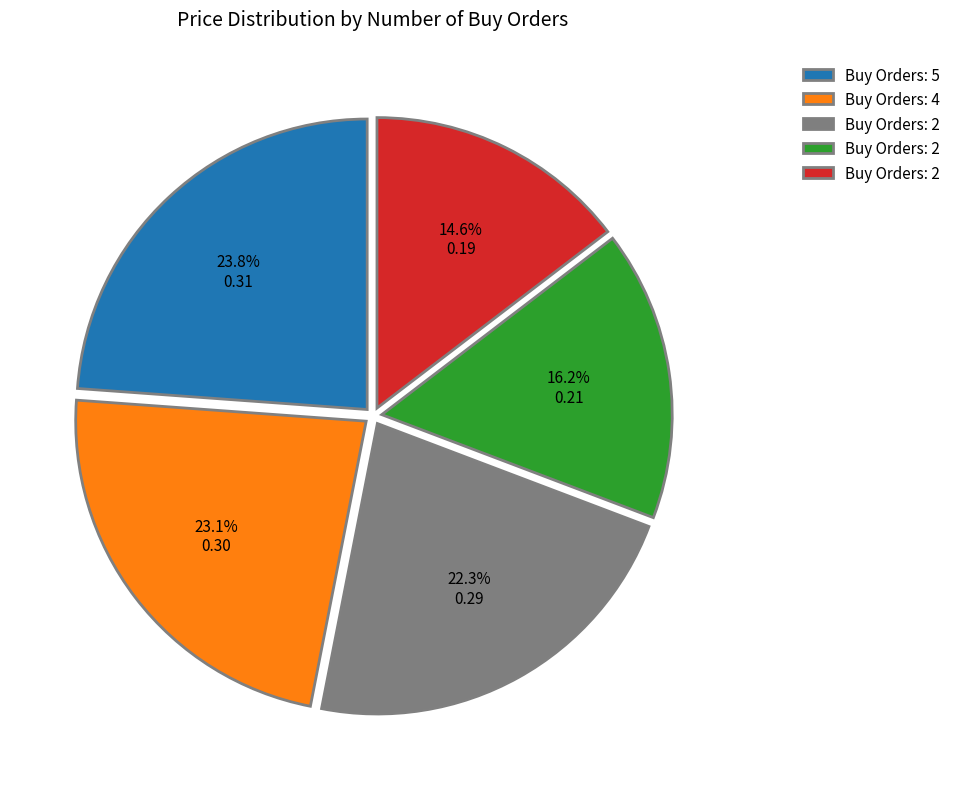

How many slices are in this pie chart?

5